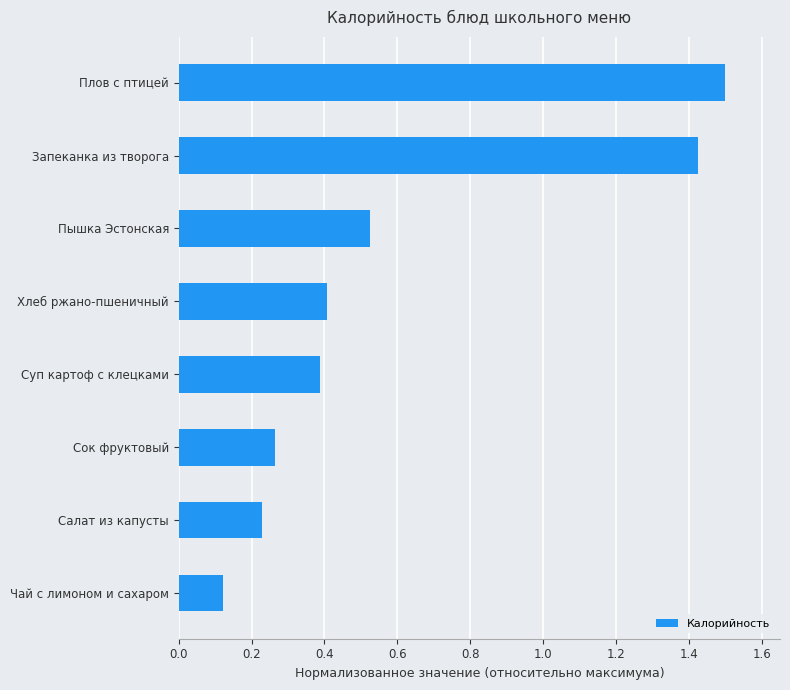

What is the sum of all values?

4.9